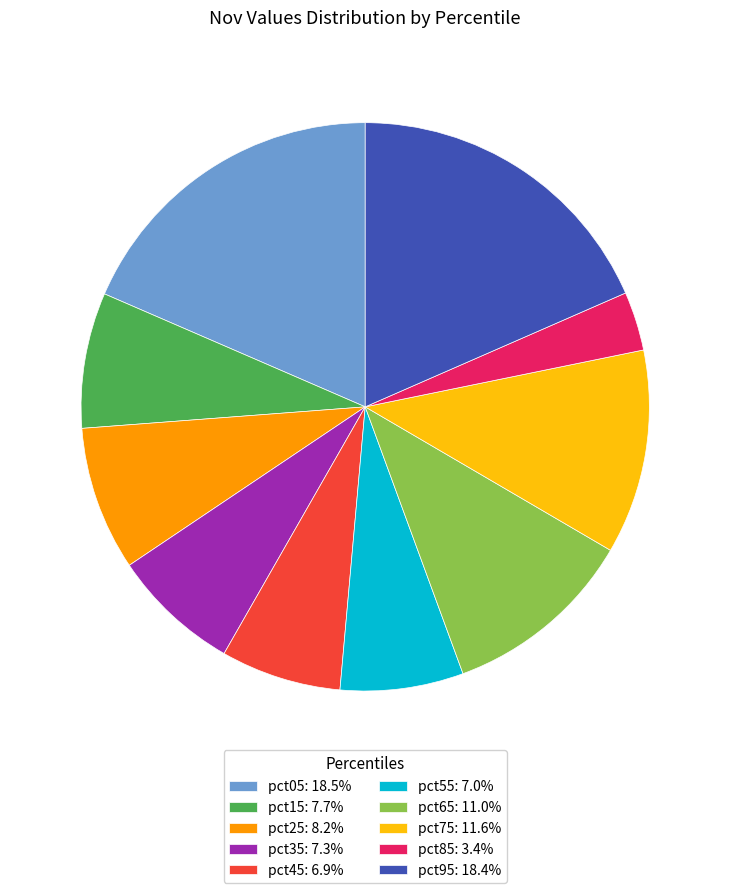

Does pct95: 18.4% represent more than half of the total?

No